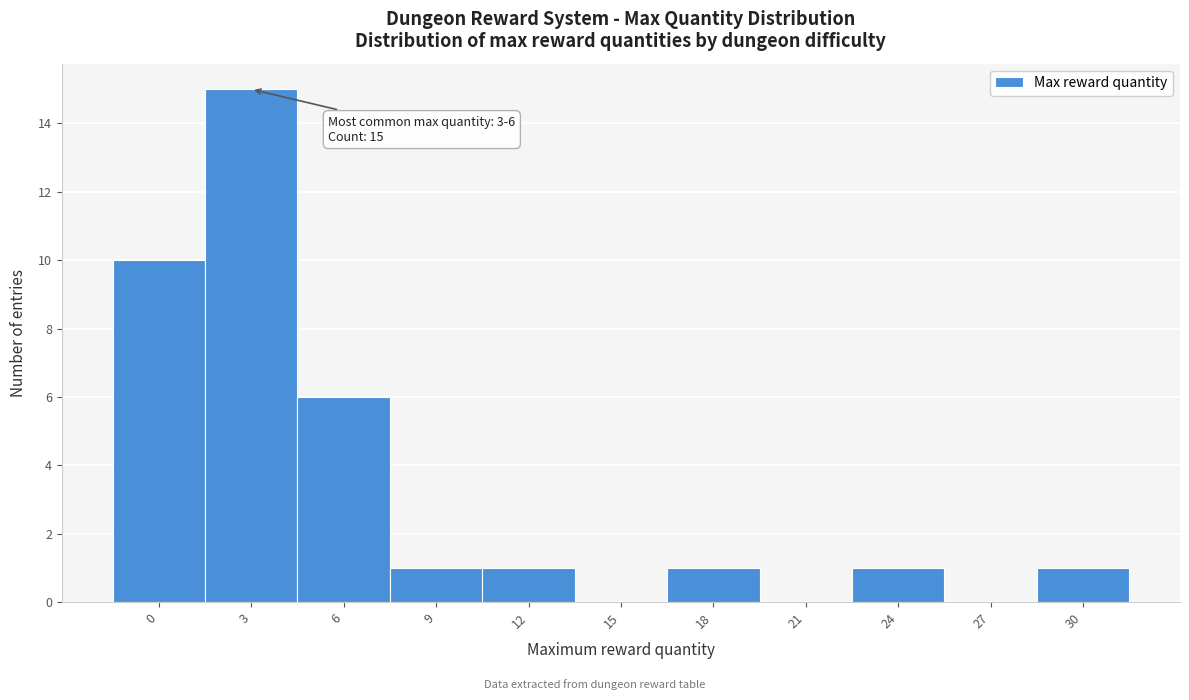

Reading left to right, what are all the values shown in this chart?

0=10	3=15	6=6	9=1	12=1	15=0	18=1	21=0	24=1	27=0	30=1